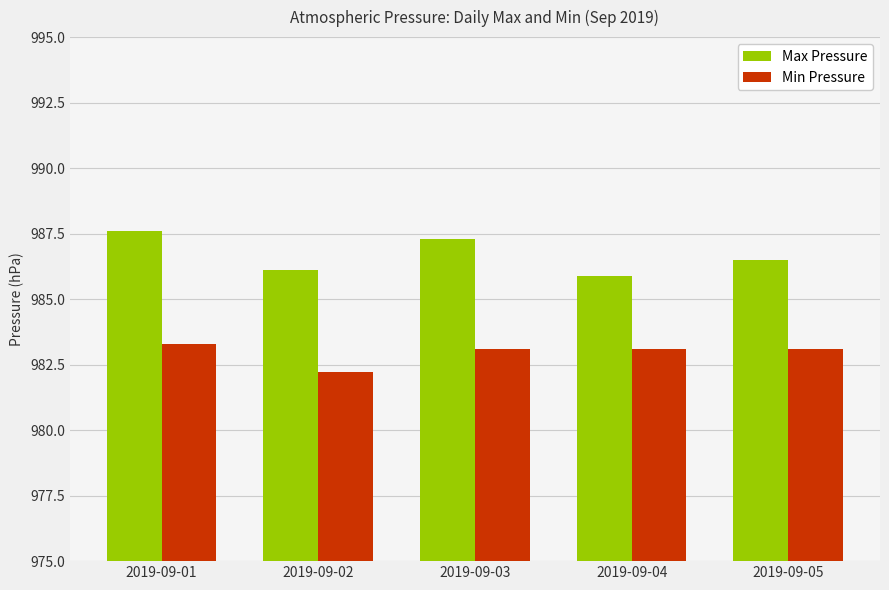

Reading left to right, extract all data points from this chart.

Max Pressure: 987.6	986.1	987.3	985.9	986.5
Min Pressure: 983.3	982.2	983.1	983.1	983.1